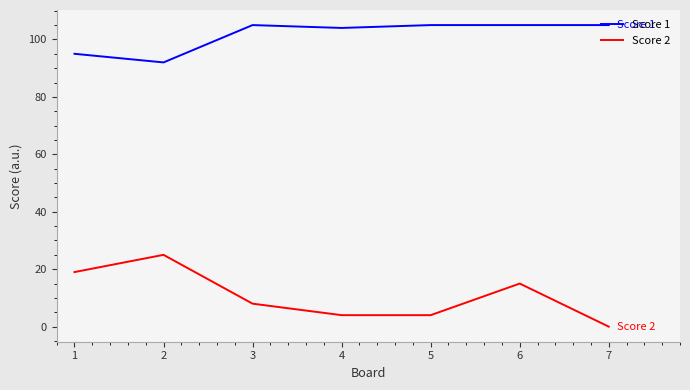

At 4, list the series in order from largest to smallest.

Score 1, Score 2